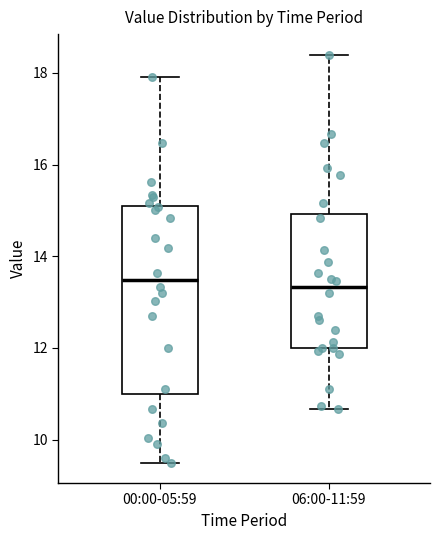

Comparing the boxes themselves (not the whiskers), which one is the tallest?

00:00-05:59